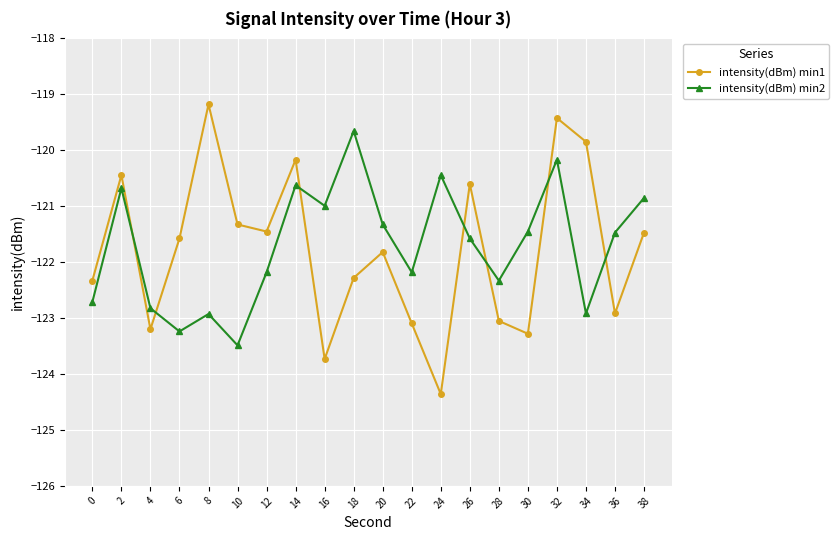

Which series has the widest spread of values?

intensity(dBm) min1